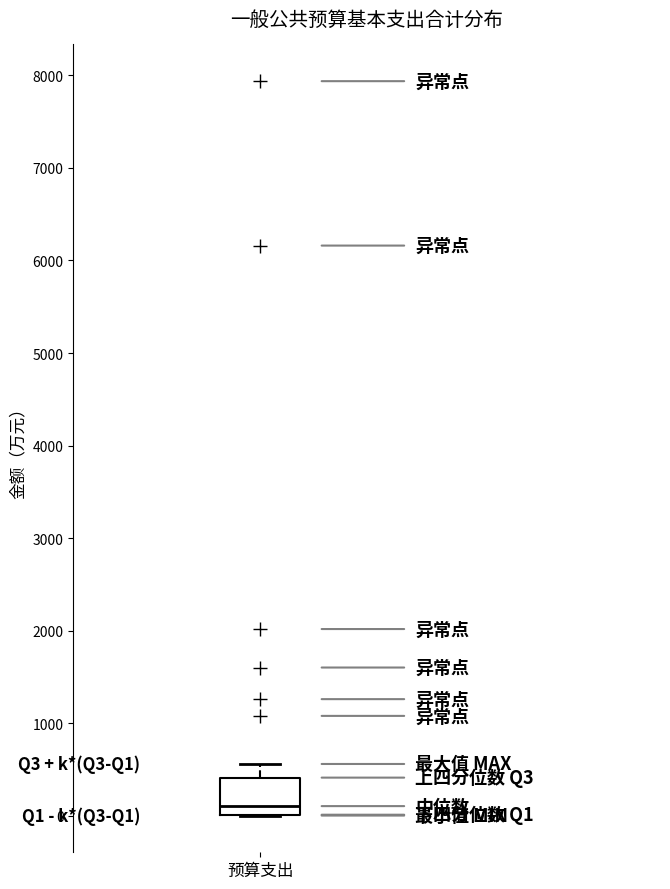

Transcribe this box plot: give where the median line is, the range the box spans, and where the two whiskers end, as read against the y-axis. The values are not printed on the chart, so give them approximately, as read against the axis.

median 100, box 0 to 400, whiskers 0 to 600